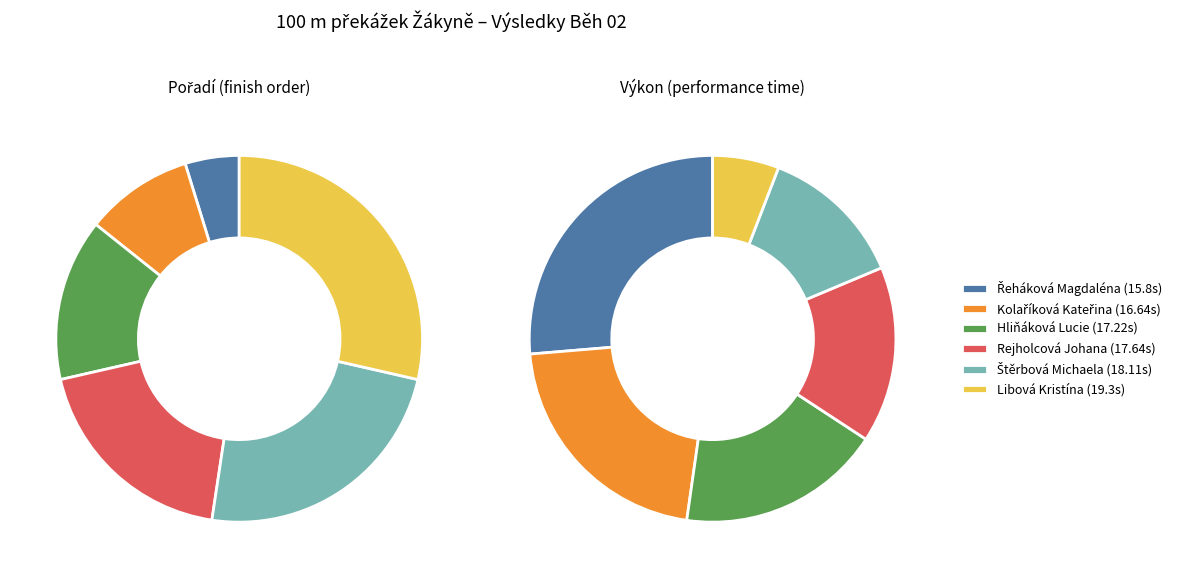

To the nearest percent, what is the difference between the Rejholcová Johana and Libová Kristína slice percentages?

10%